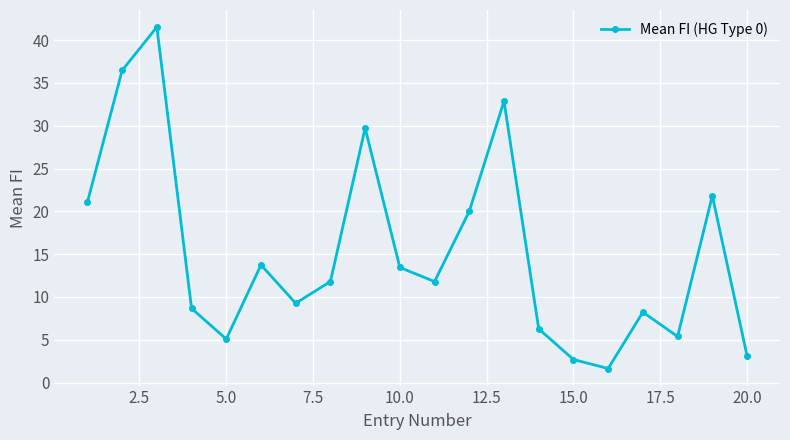

True or false: the data has more than 2 interior local peaks.

True